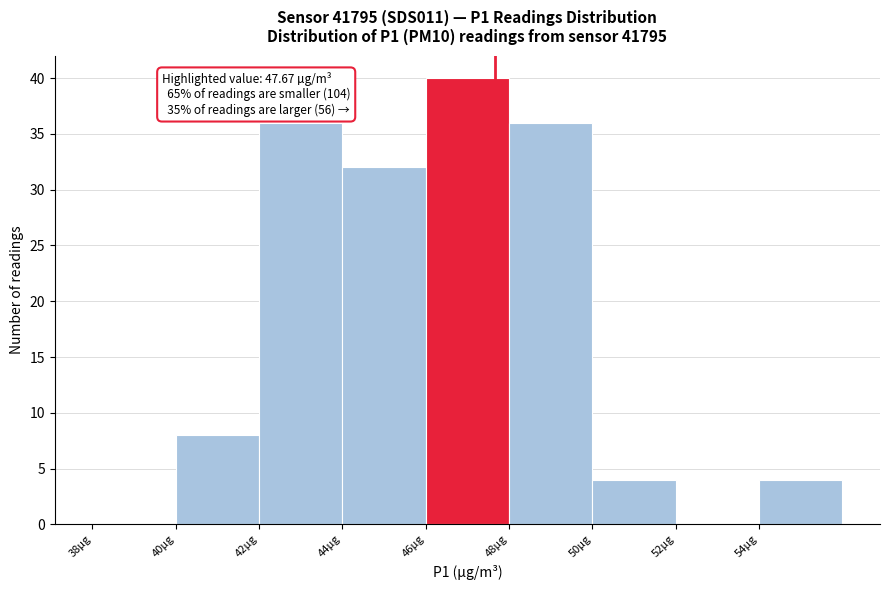

Which range on the x-axis has the tallest bar?

46 to 48